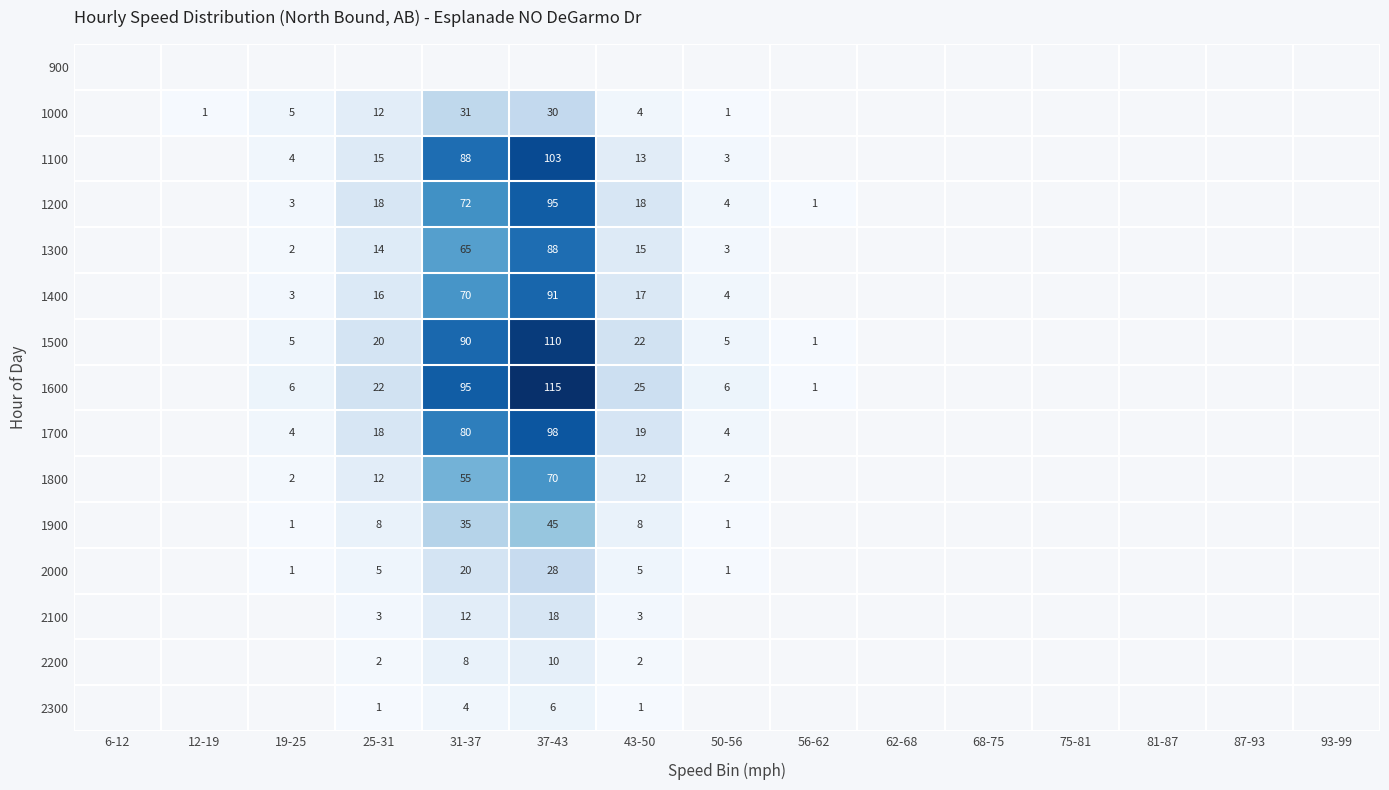

Is it true that 1400 equals 4 at 50-56?

True